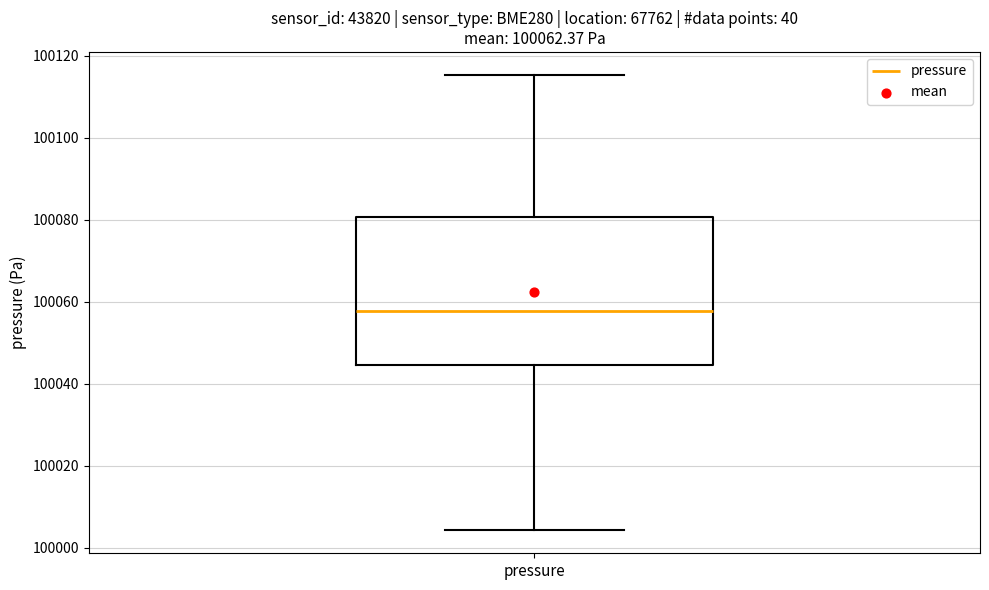

Where is the lower edge of the box for pressure on the y-axis? The values are not printed on the chart, so give them approximately, as read against the axis.

100044